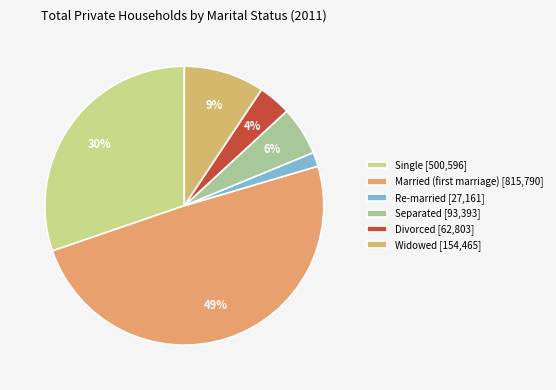

Which slice is the largest?

Married (first marriage)